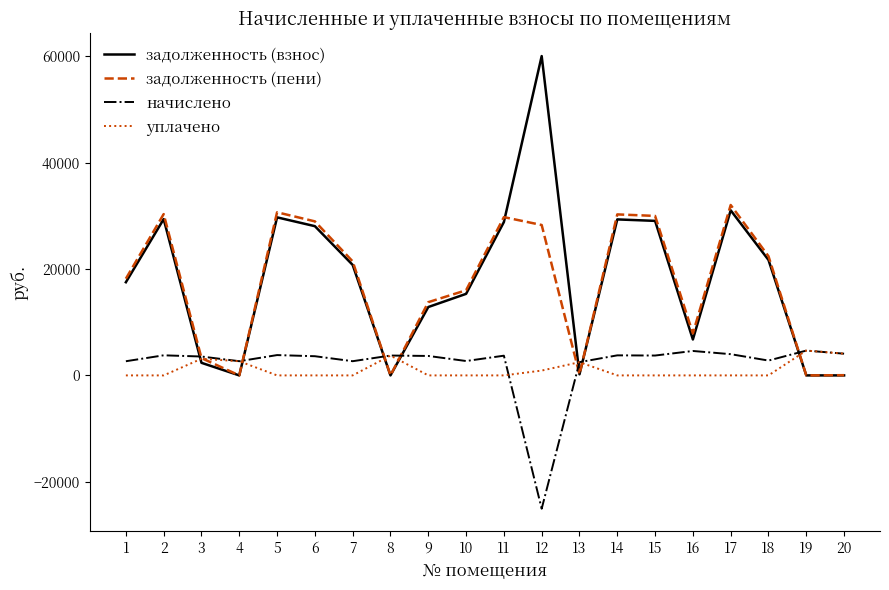

What is the greatest value displayed?

60067.7